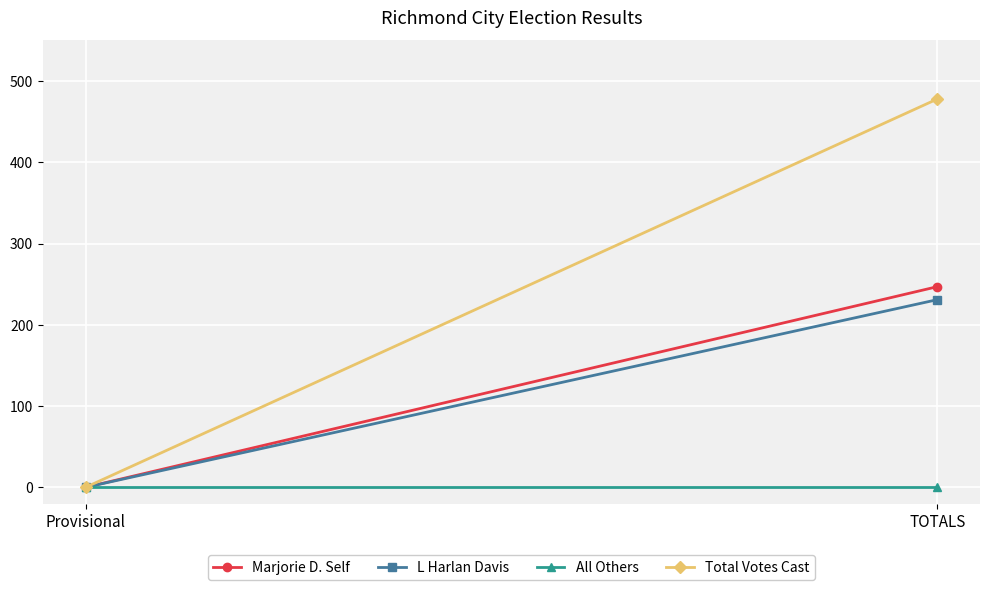

Where is L Harlan Davis nearest to the value 115?

Provisional